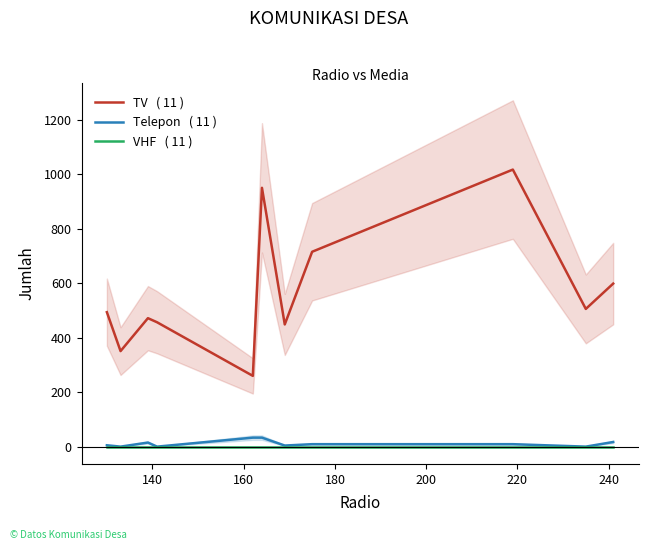

How many data points in TV   ( 11 ) are less than 494?

5